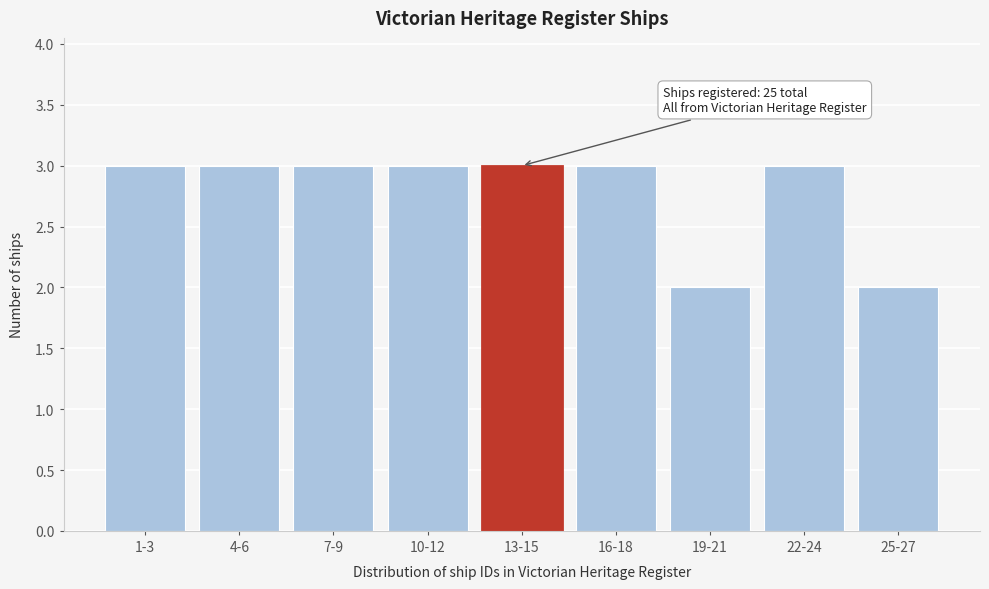

Reading left to right, transcribe all the data shown in this chart.

1-3=3	4-6=3	7-9=3	10-12=3	13-15=3	16-18=3	19-21=2	22-24=3	25-27=2